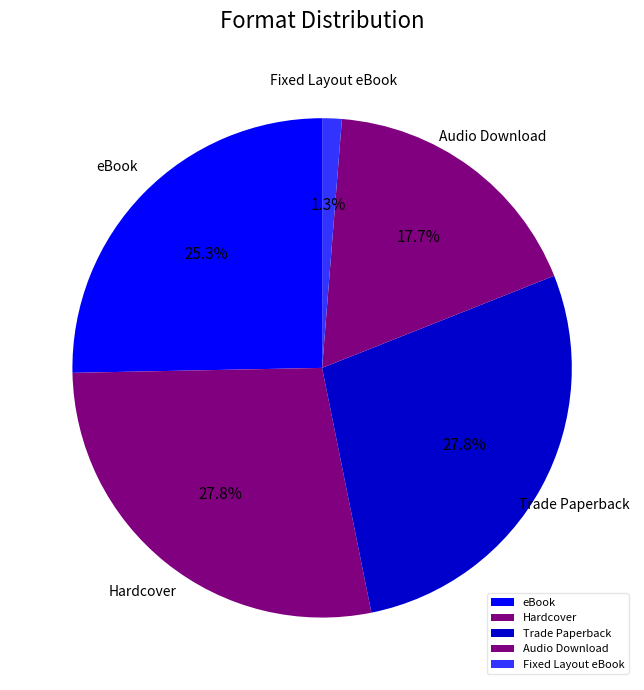

What percentage is the Fixed Layout eBook slice, to the nearest percent?

1%